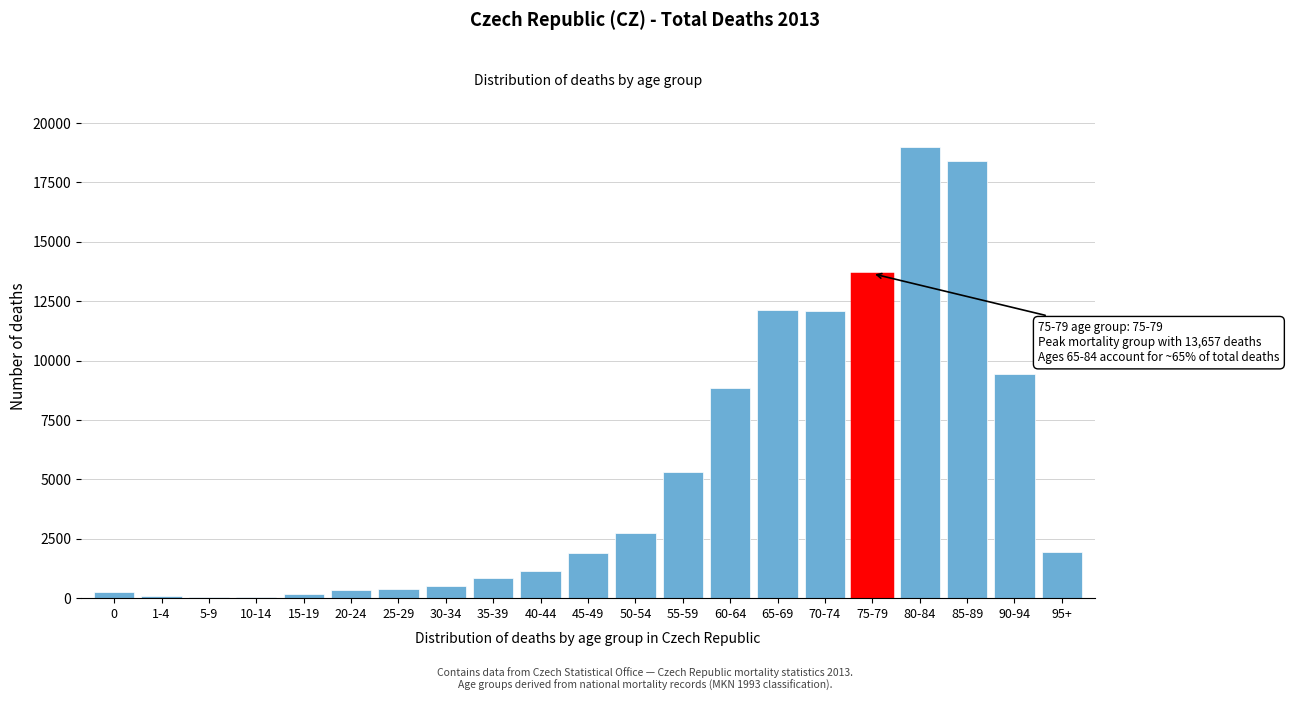

Is it true that the value at 35-39 is 839?

True